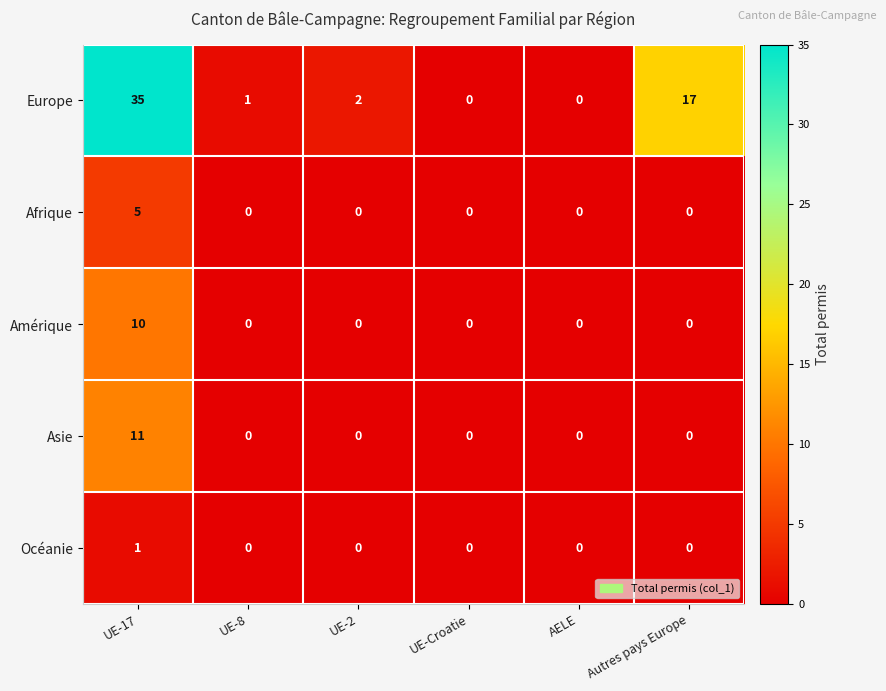

Is it true that Afrique equals 0 at AELE?

True